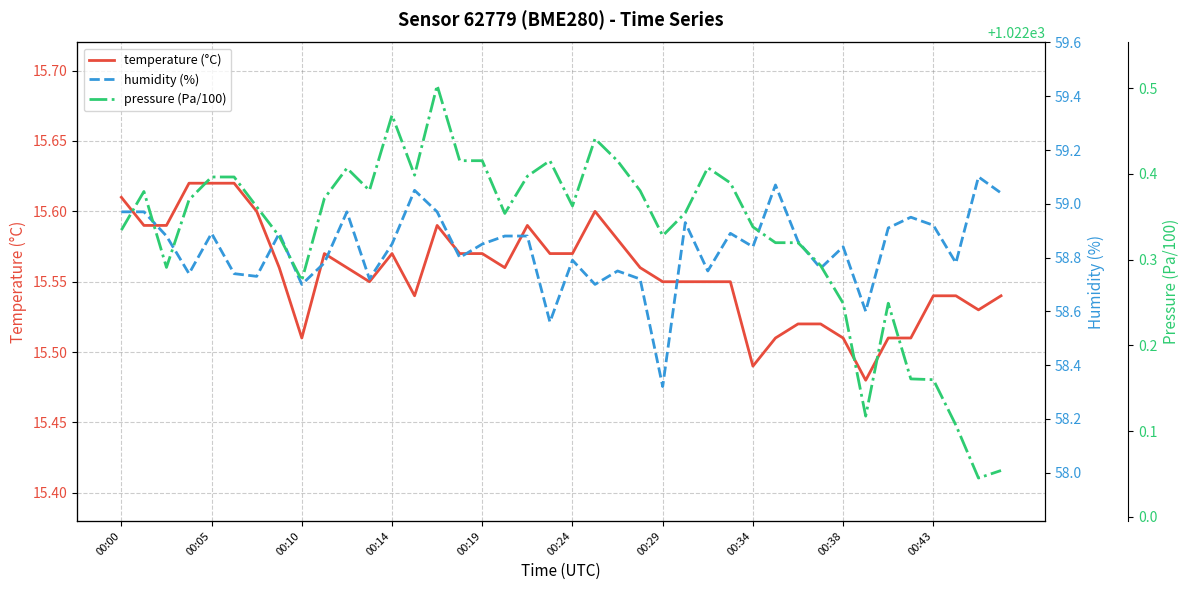

The value of humidity (%) at 25 is 12.1. True or false?

False